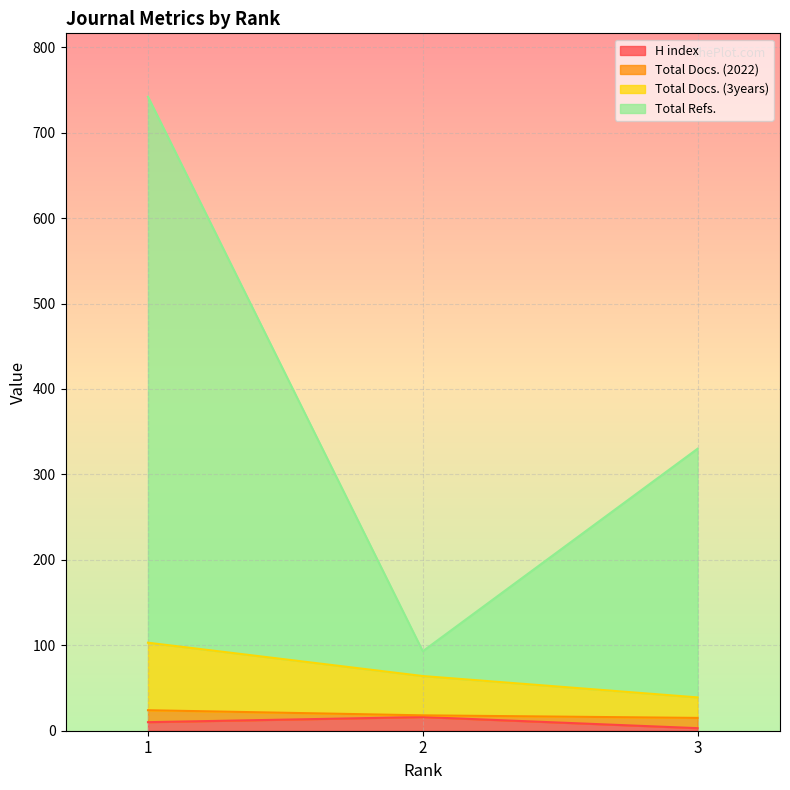

What is the value of the Total Docs. (3years) point at the 2nd from the left?

64